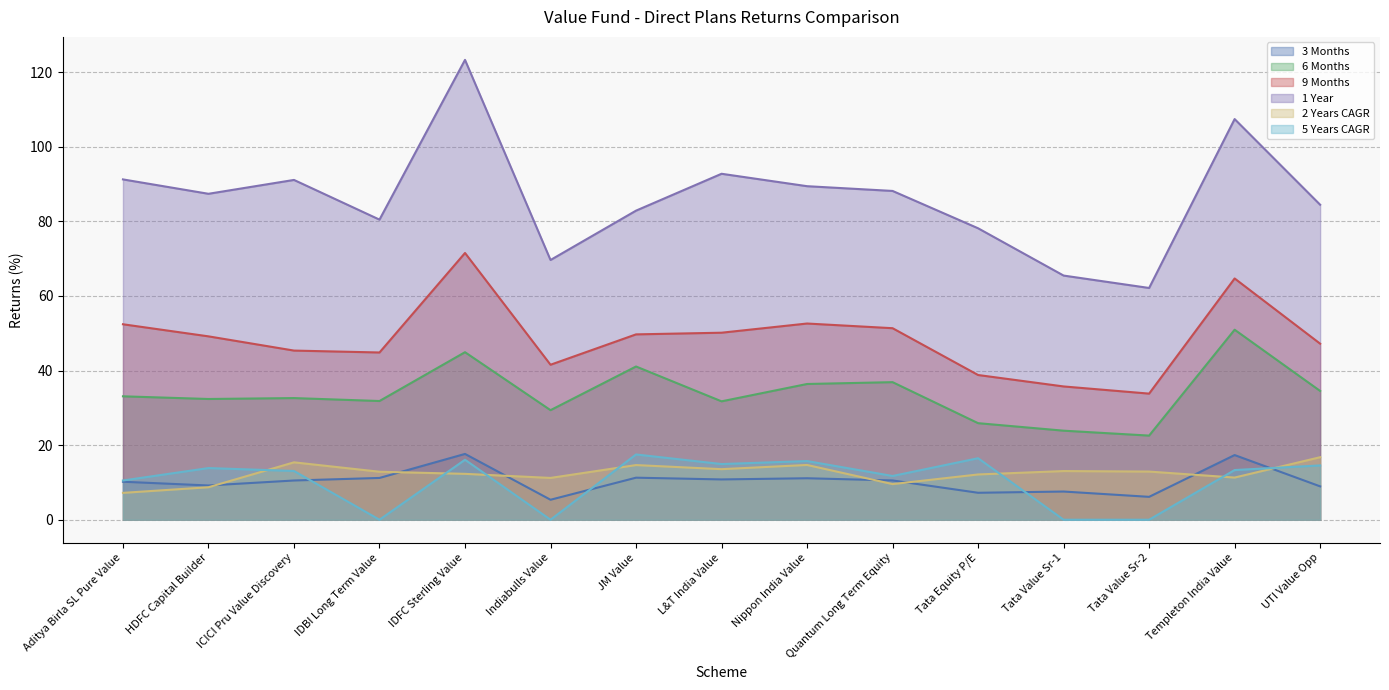

Read the 9 Months value at IDBI Long Term Value.

44.8